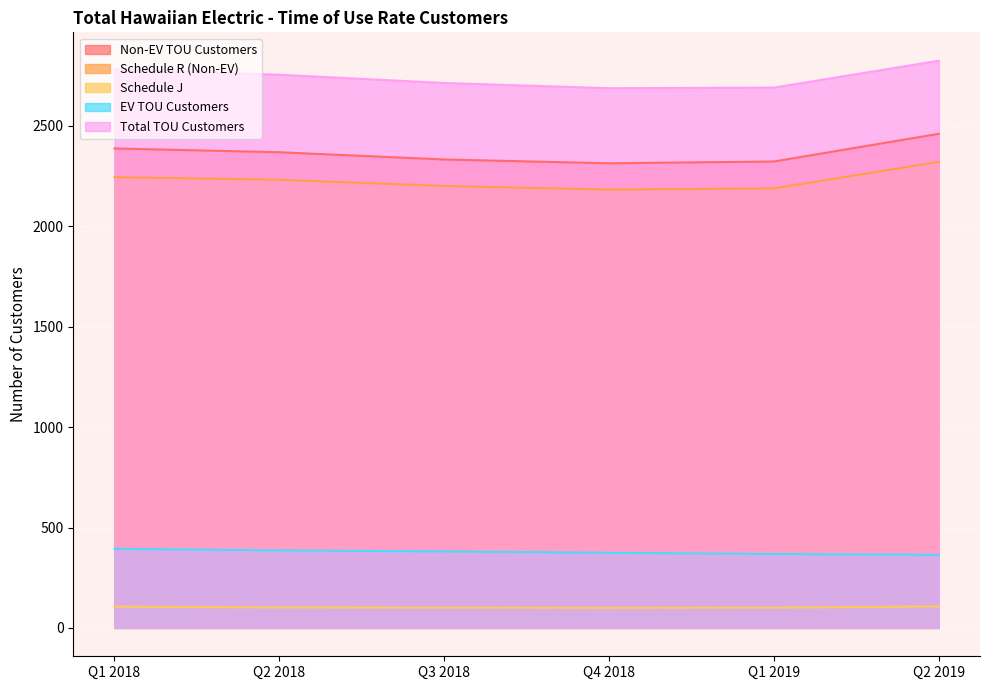

What position from the right is Q1 2019?

2